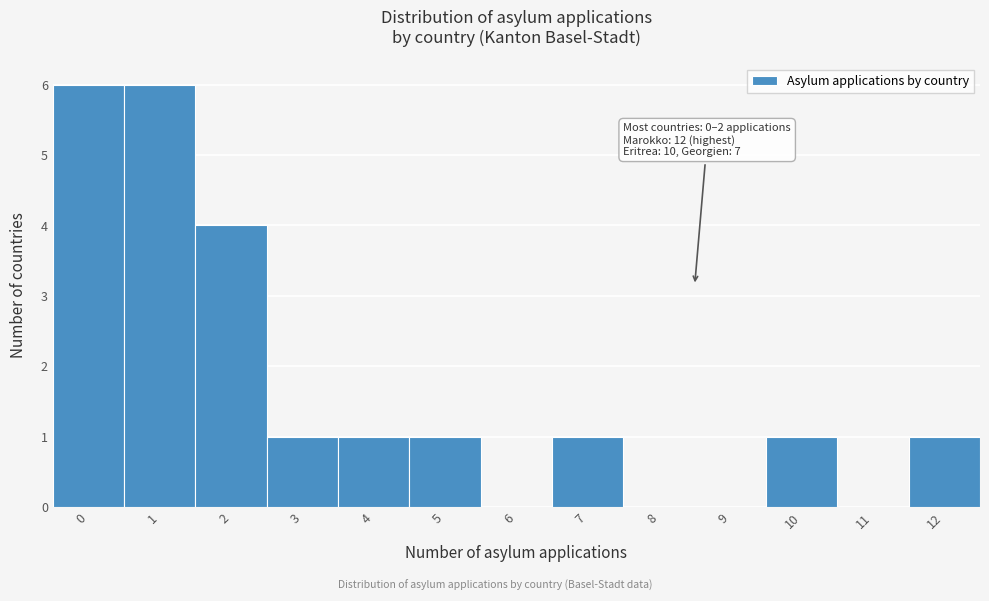

Reading left to right, list all the values displayed in this chart.

0=6	1=6	2=4	3=1	4=1	5=1	6=0	7=1	8=0	9=0	10=1	11=0	12=1